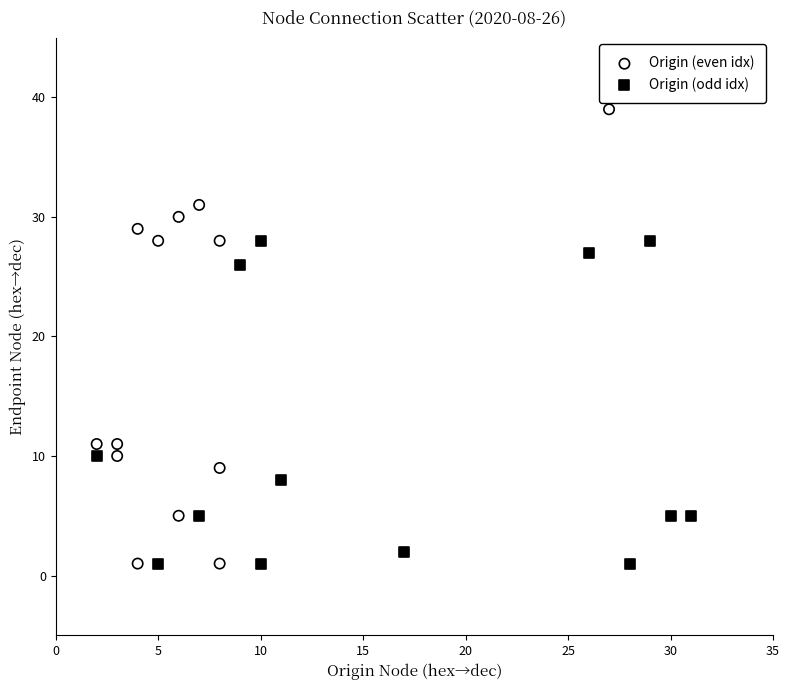

Which series has the widest spread of Y values?

Origin (even idx)